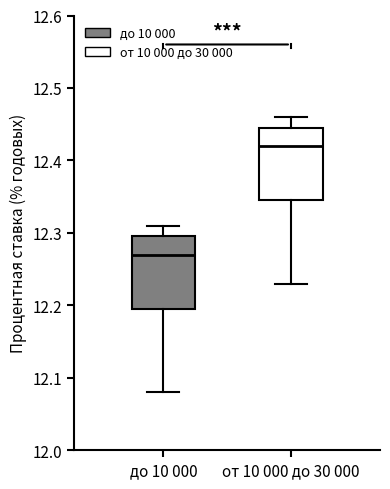

Reading left to right, transcribe this box plot: for each box, give where its median line is, the range the box spans, and where its two whiskers end, as read against the y-axis. The values are not printed on the chart, so give them approximately, as read against the axis.

до 10 000: median 12.27, box 12.20 to 12.30, whiskers 12.08 to 12.31
от 10 000 до 30 000: median 12.42, box 12.35 to 12.45, whiskers 12.23 to 12.46